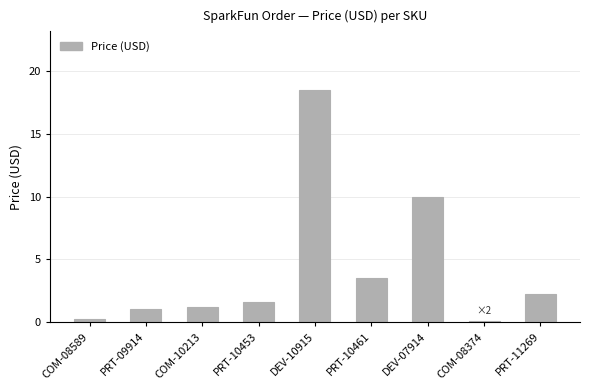

True or false: the data shows 1.2 at COM-10213.

True